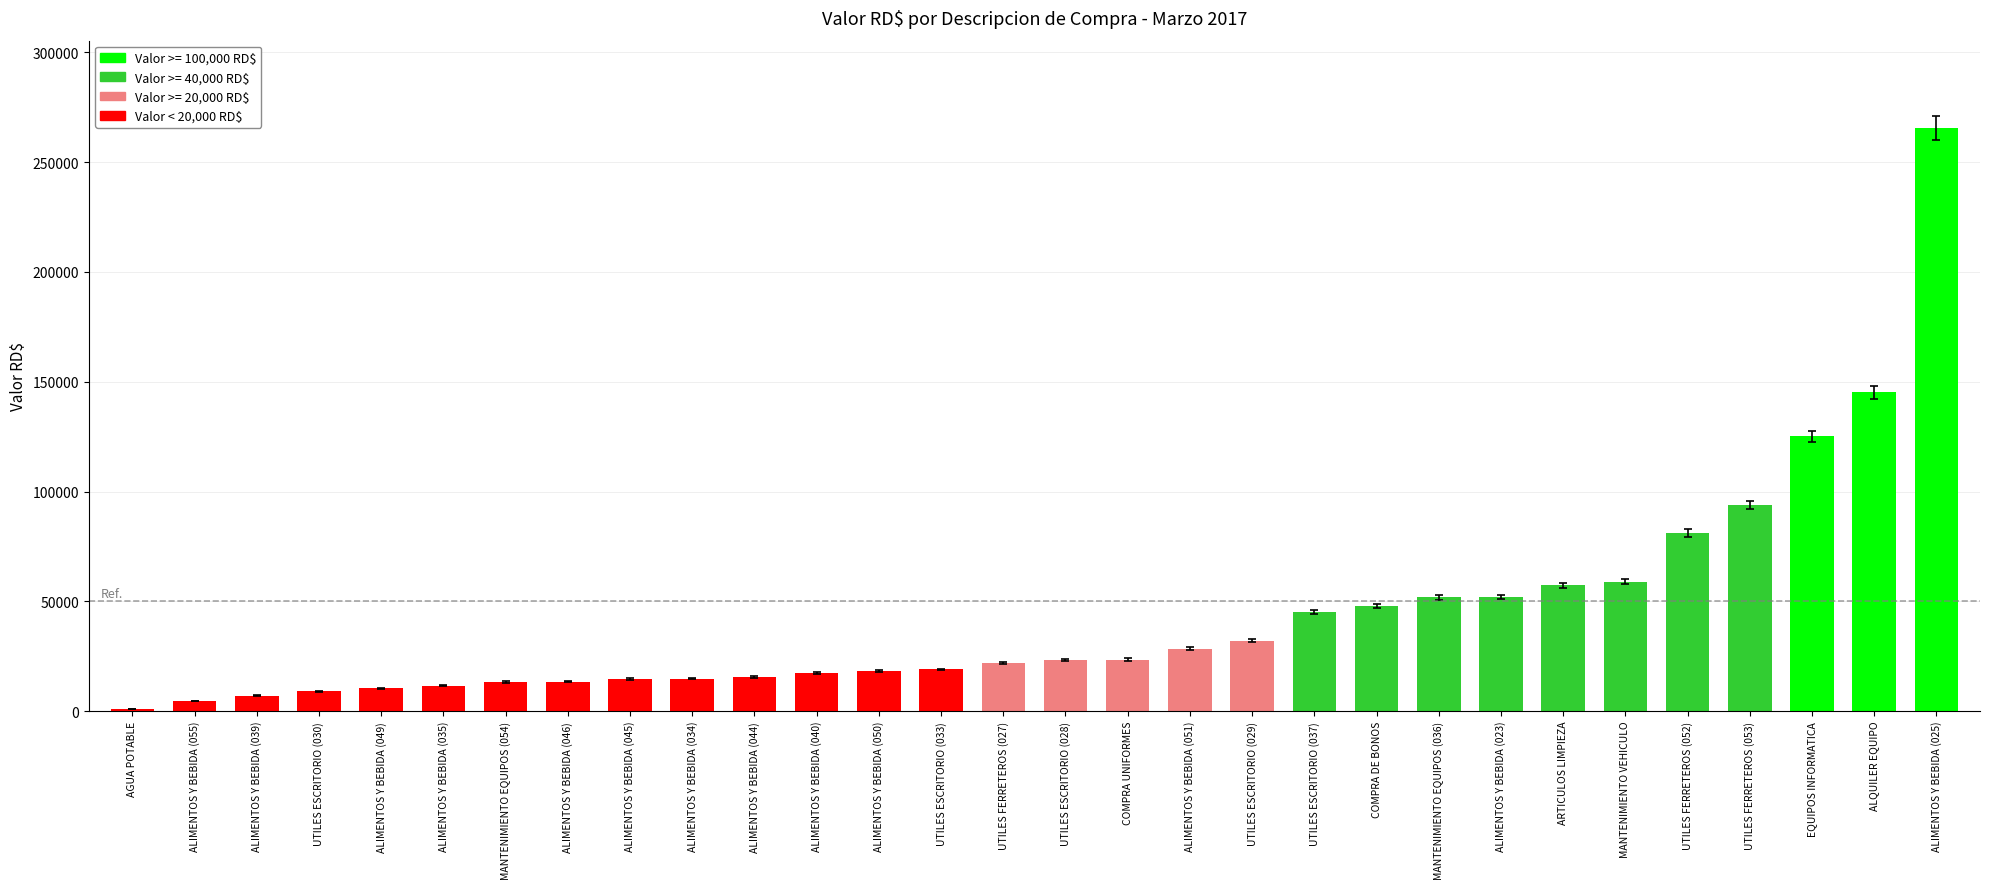

What is the ratio of the value at UTILES ESCRITORIO (037) to the value at ALIMENTOS Y BEBIDA (039)?

6.4